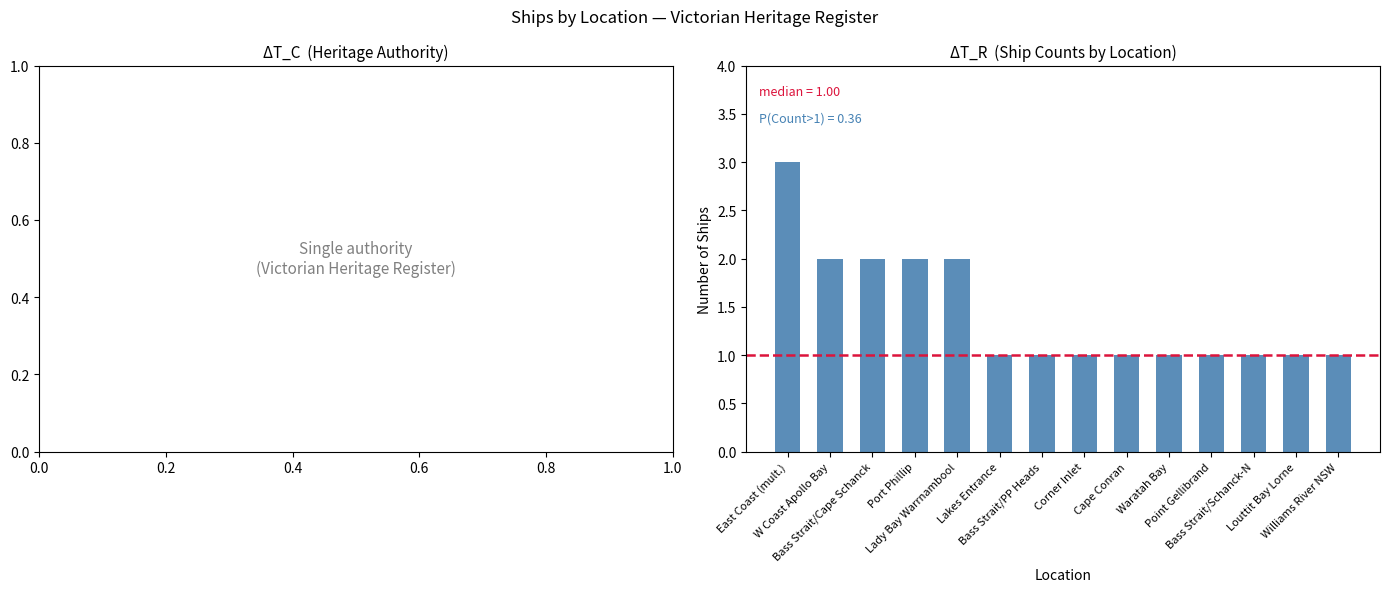

What is the greatest value displayed?

3